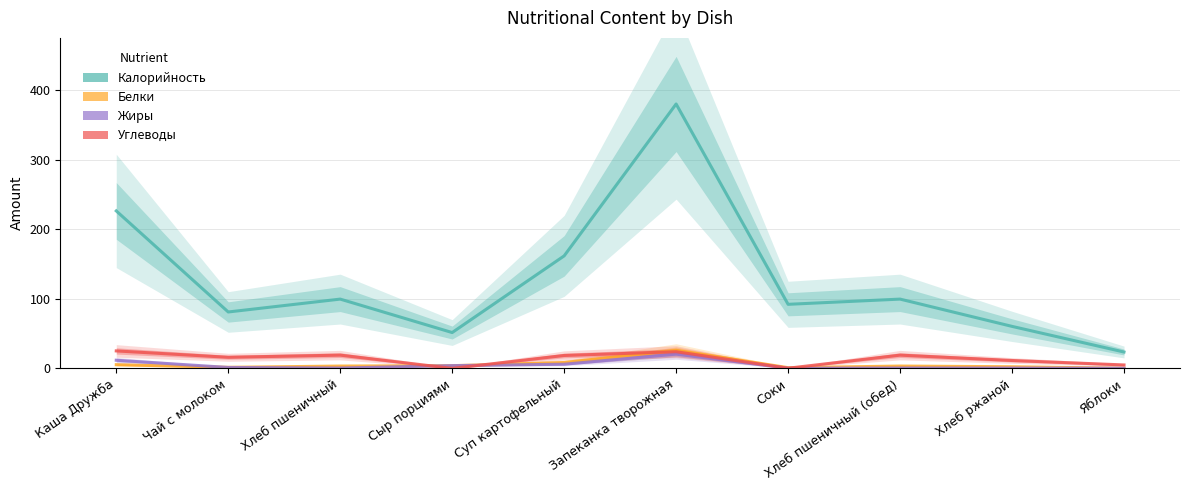

Reading right to left, extract all data points from this chart.

Калорийность: Яблоки=23.5	Хлеб ржаной=60.3	Хлеб пшеничный (обед)=99.5	Соки=92.0	Запеканка творожная=379.8	Суп картофельный=161.6	Сыр порциями=51.5	Хлеб пшеничный=99.5	Чай с молоком=81.0	Каша Дружба=226.2
Белки: Яблоки=0.2	Хлеб ржаной=2.3	Хлеб пшеничный (обед)=3.3	Соки=1.0	Запеканка творожная=26.0	Суп картофельный=8.4	Сыр порциями=3.8	Хлеб пшеничный=3.3	Чай с молоком=1.5	Каша Дружба=5.3
Жиры: Яблоки=0.2	Хлеб ржаной=0.4	Хлеб пшеничный (обед)=0.5	Соки=0.2	Запеканка творожная=20.4	Суп картофельный=6.0	Сыр порциями=3.9	Хлеб пшеничный=0.5	Чай с молоком=1.3	Каша Дружба=11.7
Углеводы: Яблоки=4.9	Хлеб ржаной=11.3	Хлеб пшеничный (обед)=19.0	Соки=0.2	Запеканка творожная=23.9	Суп картофельный=18.5	Сыр порциями=0.0	Хлеб пшеничный=19.0	Чай с молоком=15.9	Каша Дружба=25.1